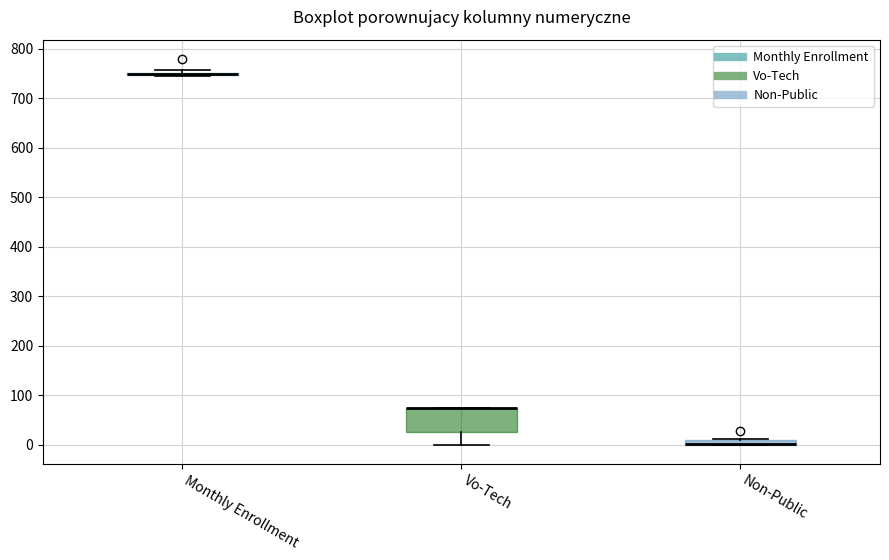

Where is the lower edge of the box for Non-Public on the y-axis? The values are not printed on the chart, so give them approximately, as read against the axis.

0